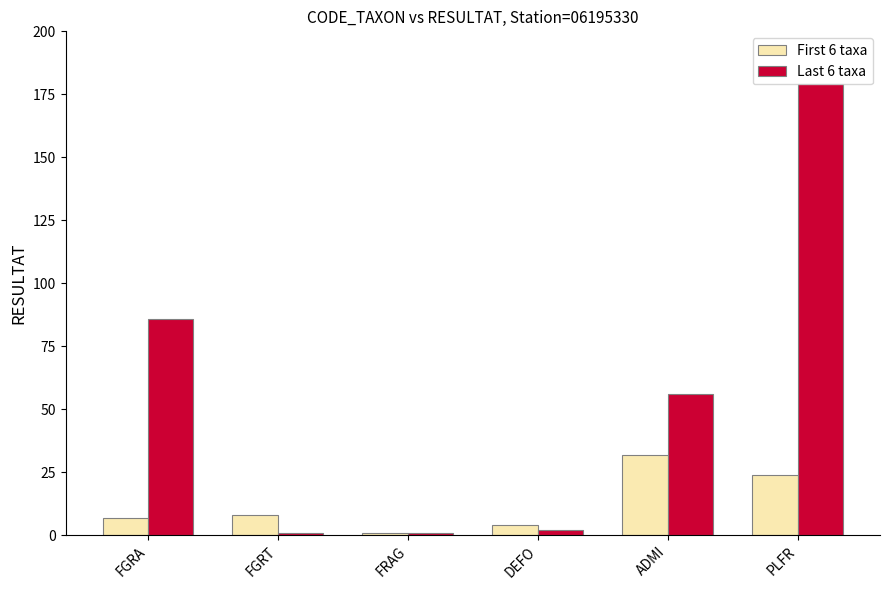

What is the difference between the highest and lowest values at DEFO?

2